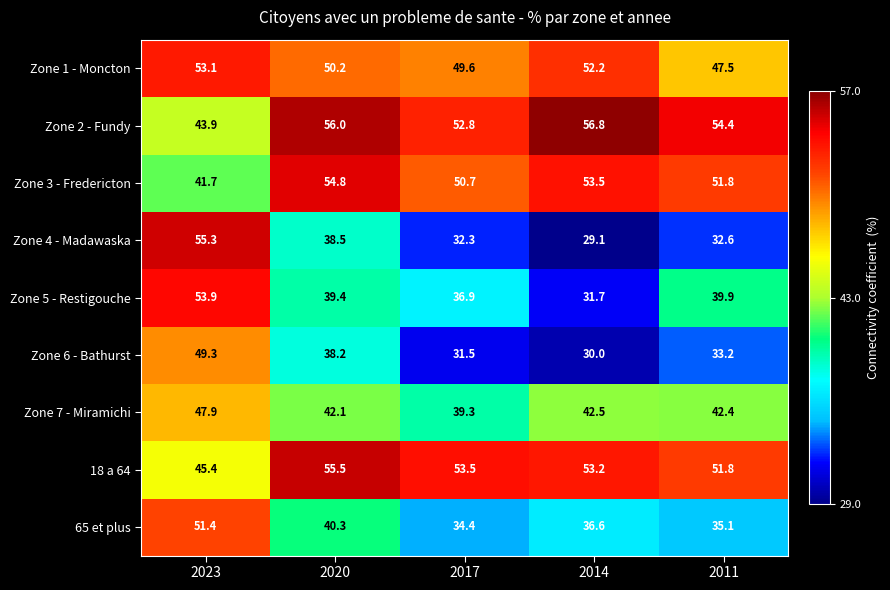

Count the number of categories in the chart.

5